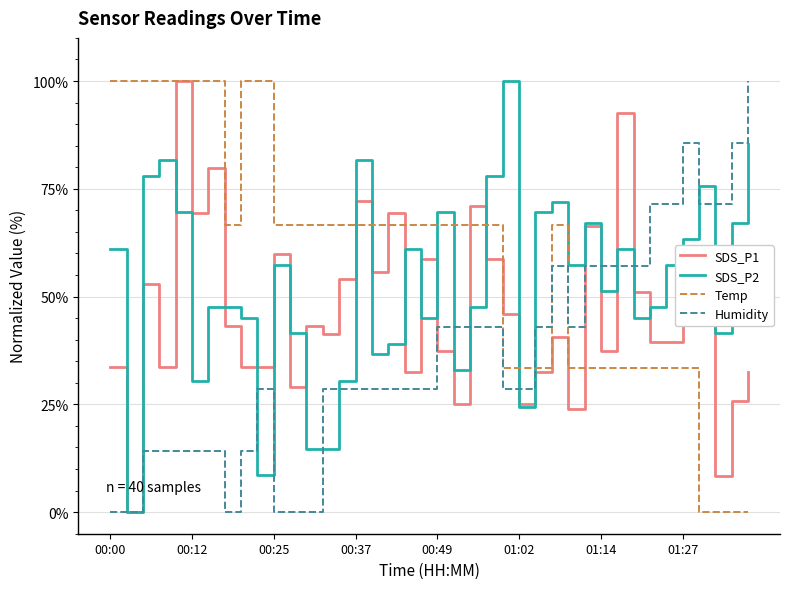

After their last crossing, which series has the higher values: Temp or Humidity?

Humidity